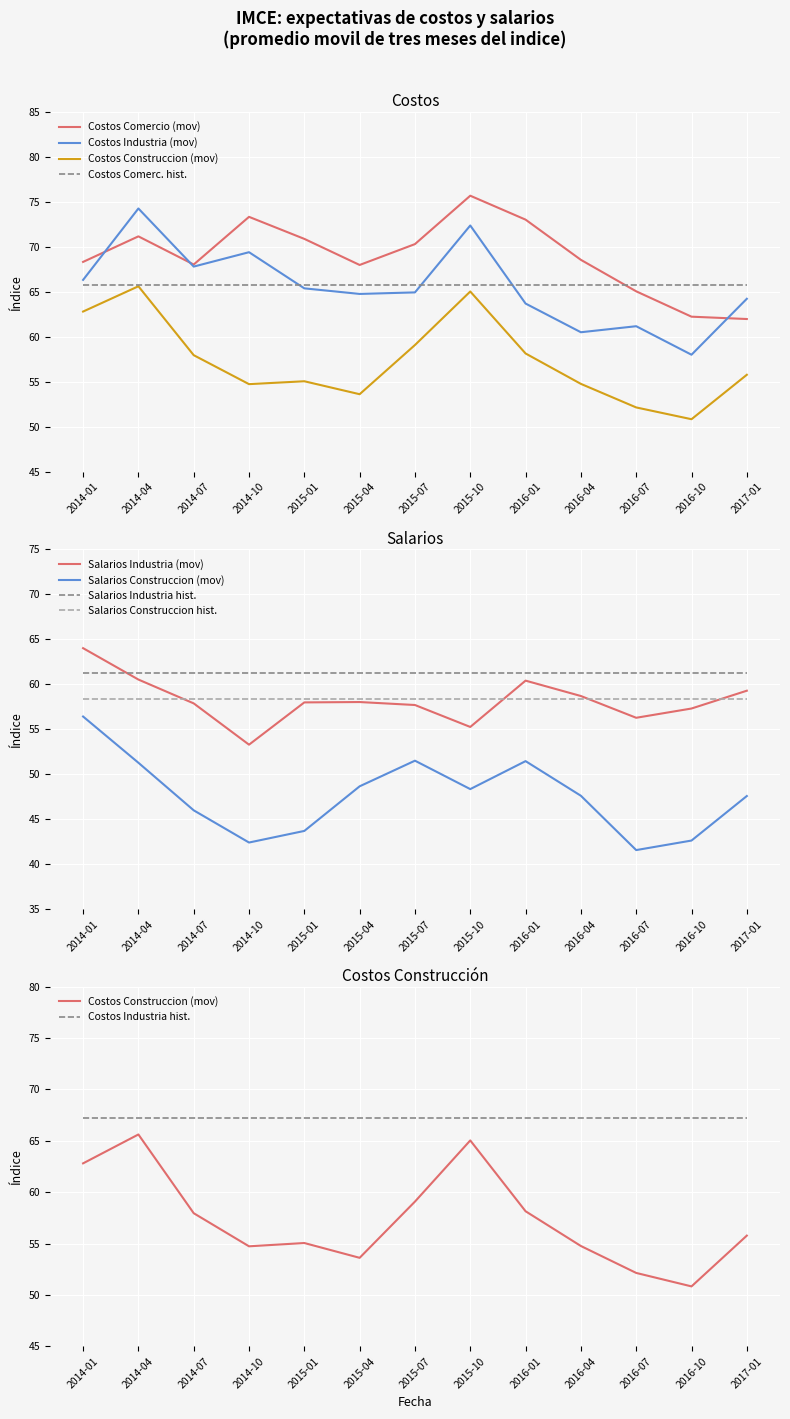

The Costos Industria (mov) series shows 69.4 at 2014-10. True or false?

True